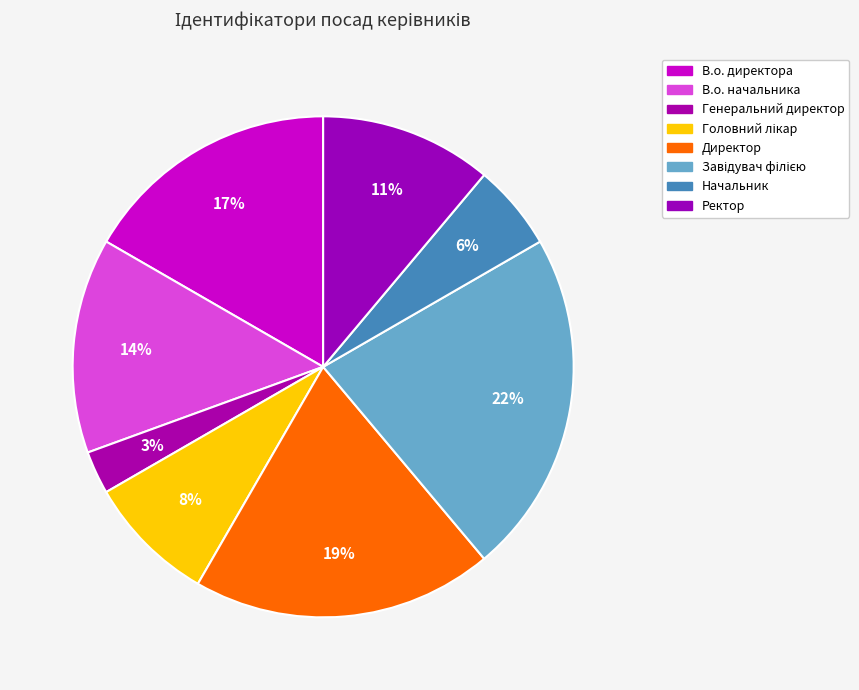

What is the ratio of the value at Ректор to the value at Завідувач філією?

0.5